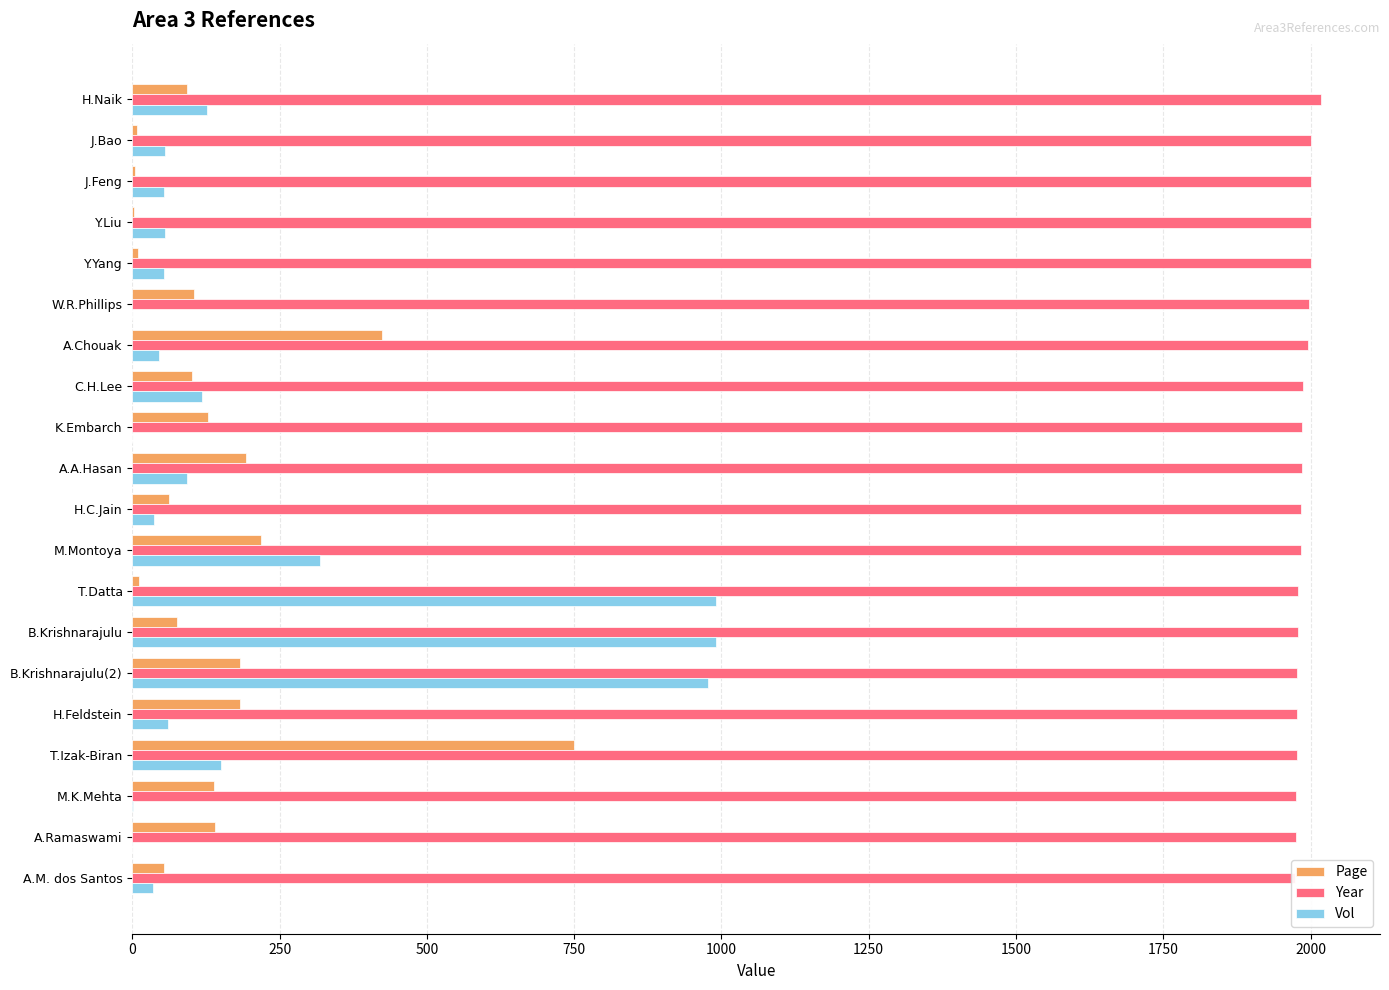

How many data points in Vol are above 56?

9